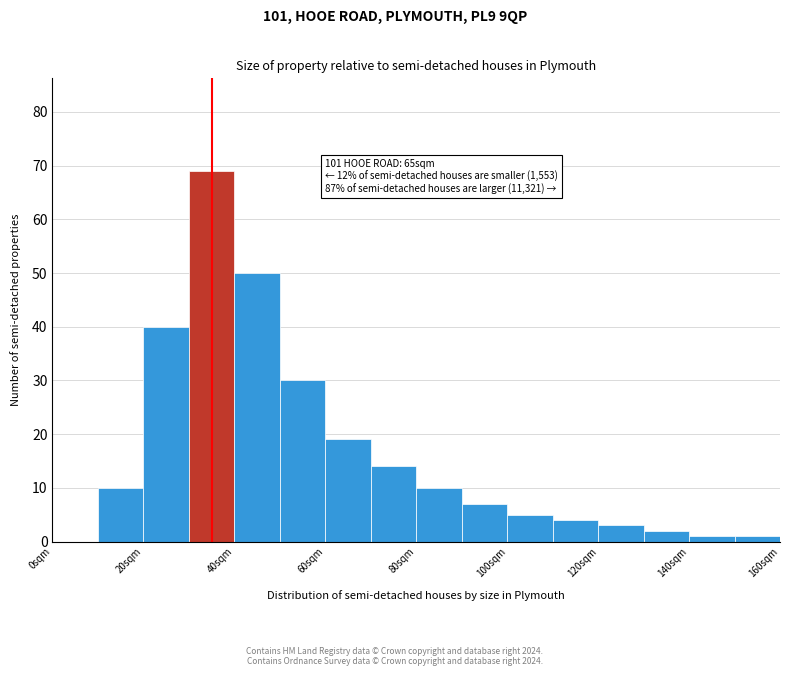

Which range on the x-axis has the tallest bar?

30 to 40